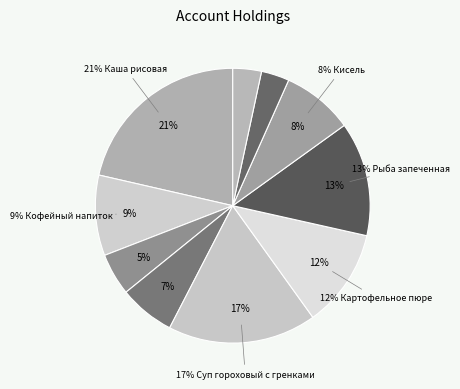

Does Рыба запеченная represent more than half of the total?

No